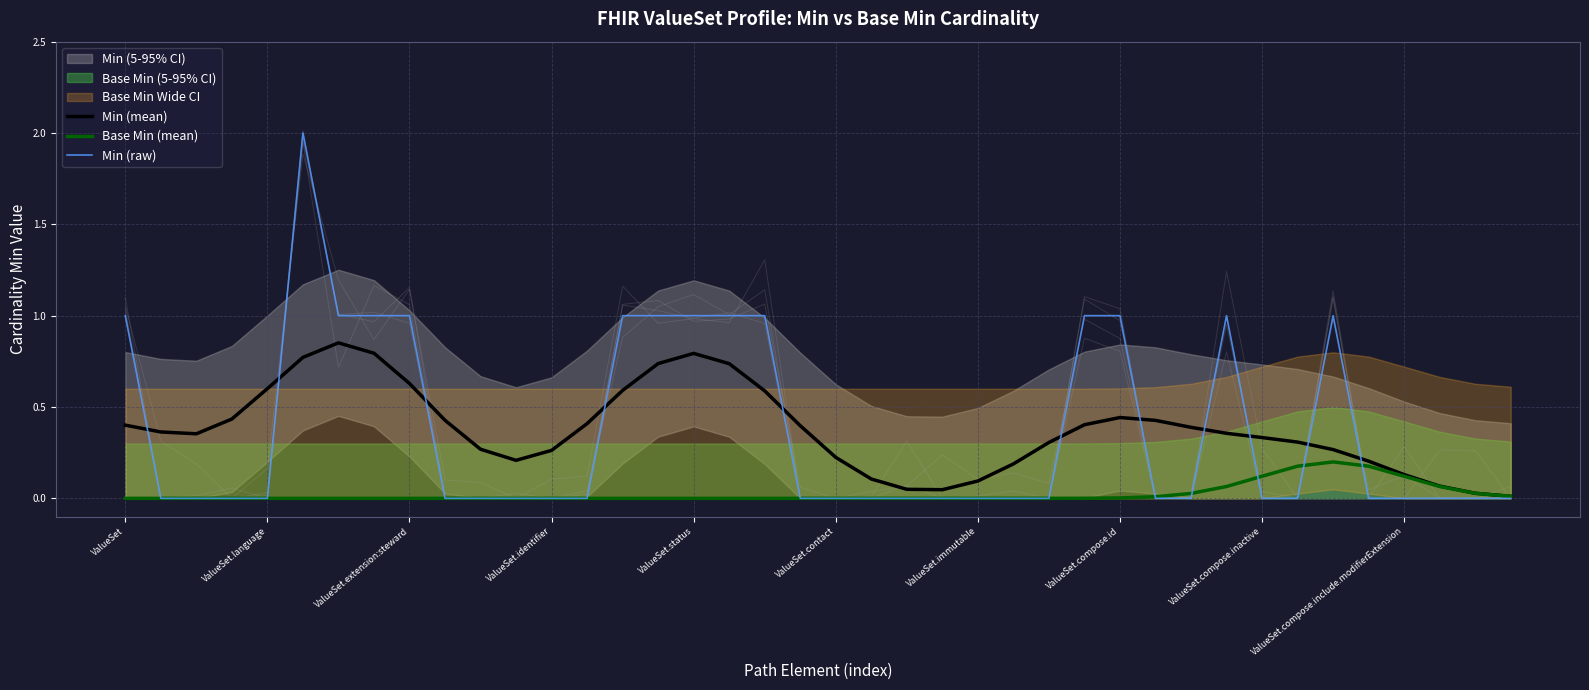

What is the sum of all Min (mean) values?

15.0